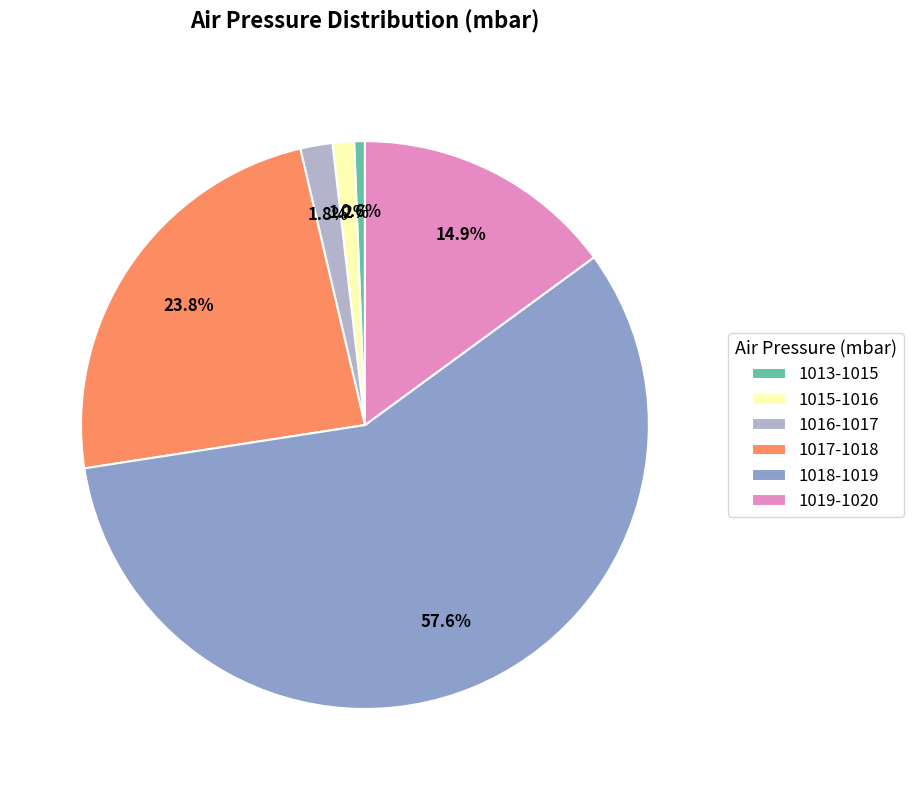

Does 1018-1019 account for over 50% of the chart?

Yes